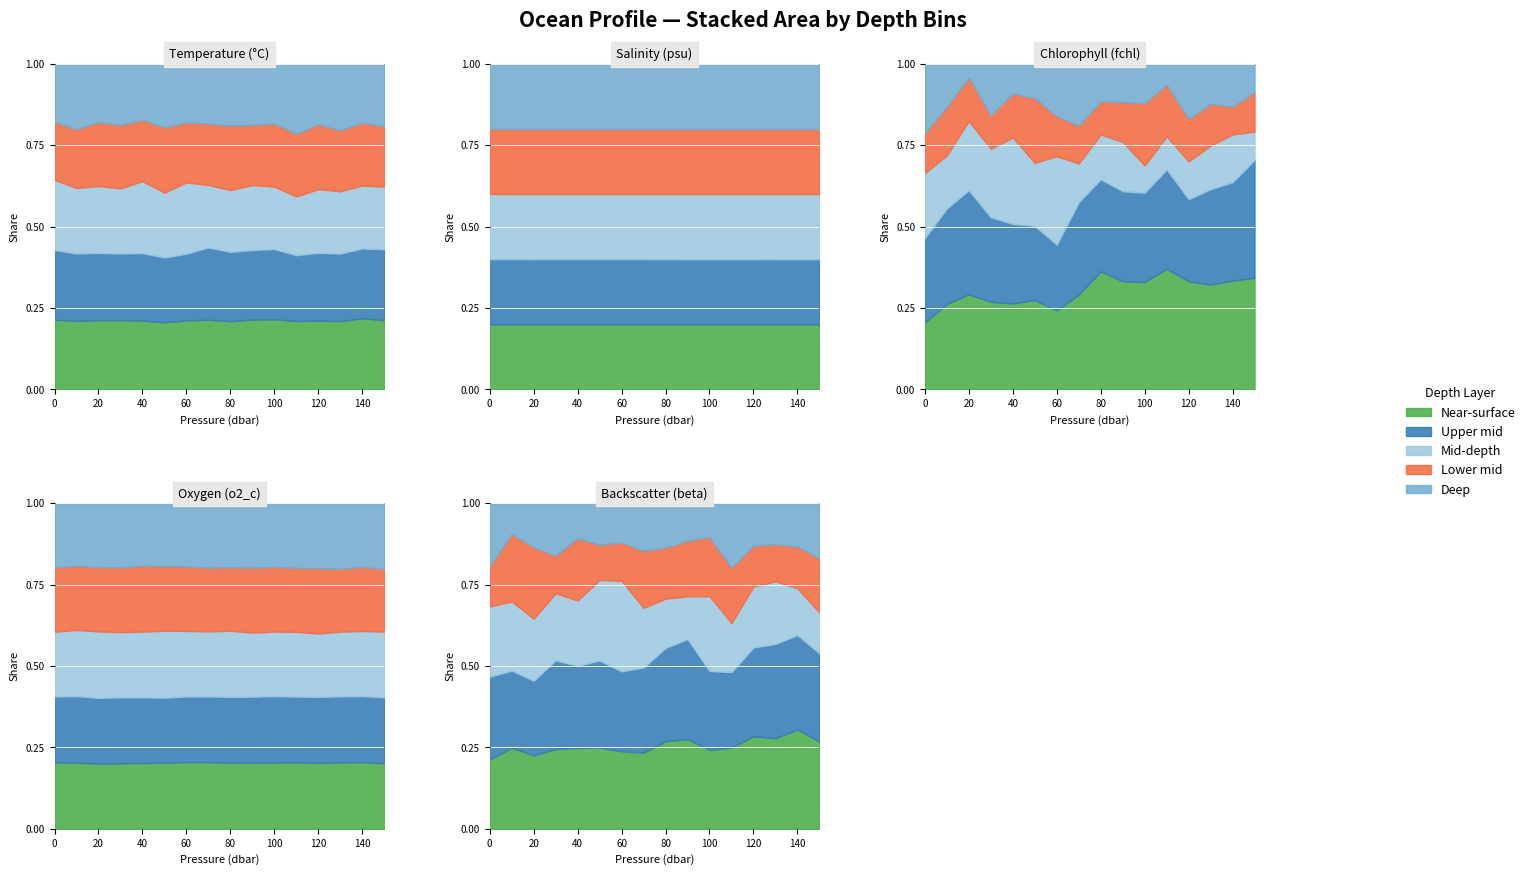

At how many categories does at least one series exceed 22?

16